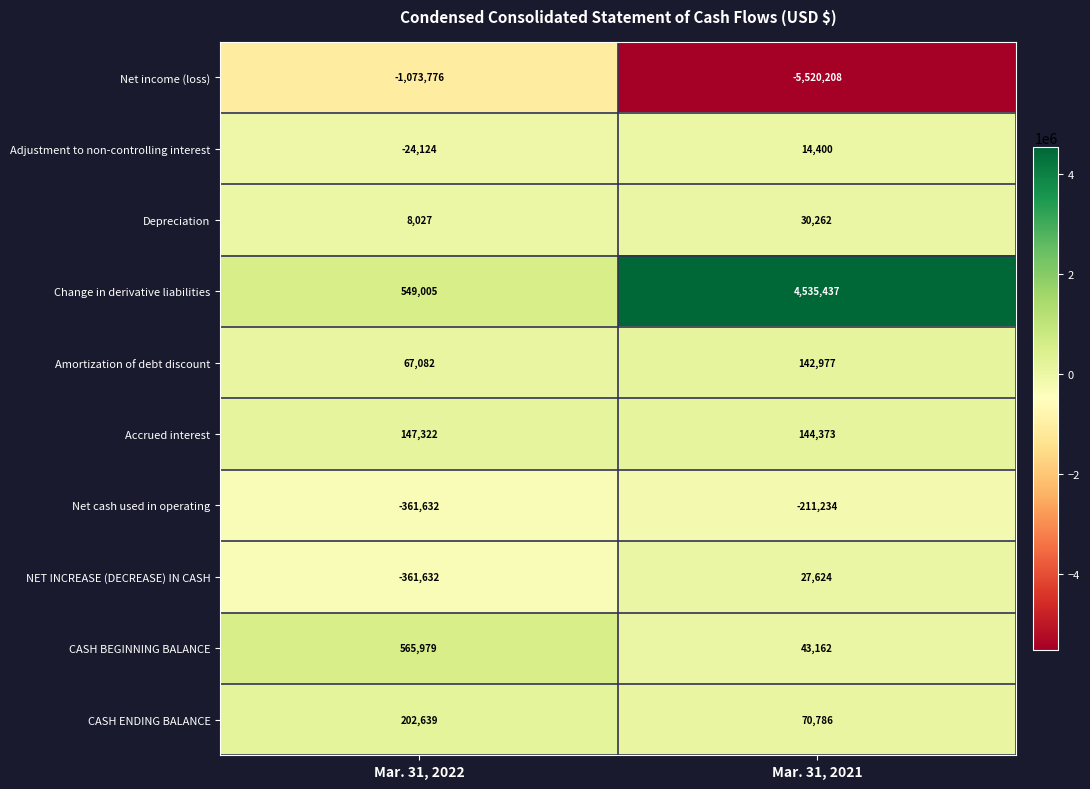

Rank the series by their maximum value, from lowest to highest.

Net income (loss), Net cash used in operating, Adjustment to non-controlling interest, NET INCREASE (DECREASE) IN CASH, Depreciation, Amortization of debt discount, Accrued interest, CASH ENDING BALANCE, CASH BEGINNING BALANCE, Change in derivative liabilities